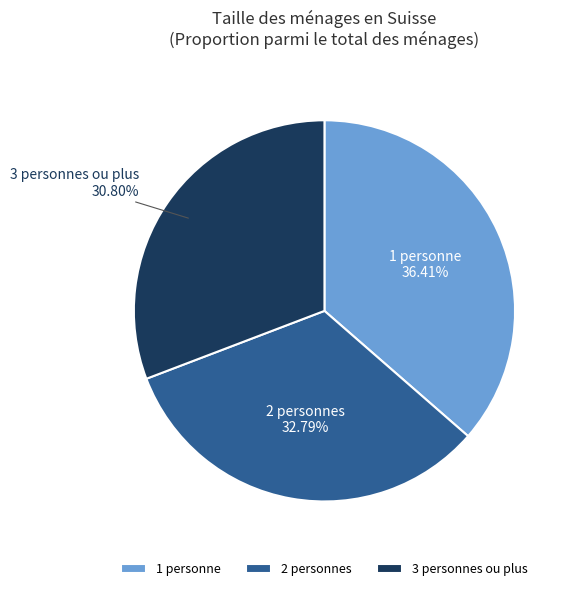

Do 1 personne and 2 personnes together represent more than half of the pie?

Yes